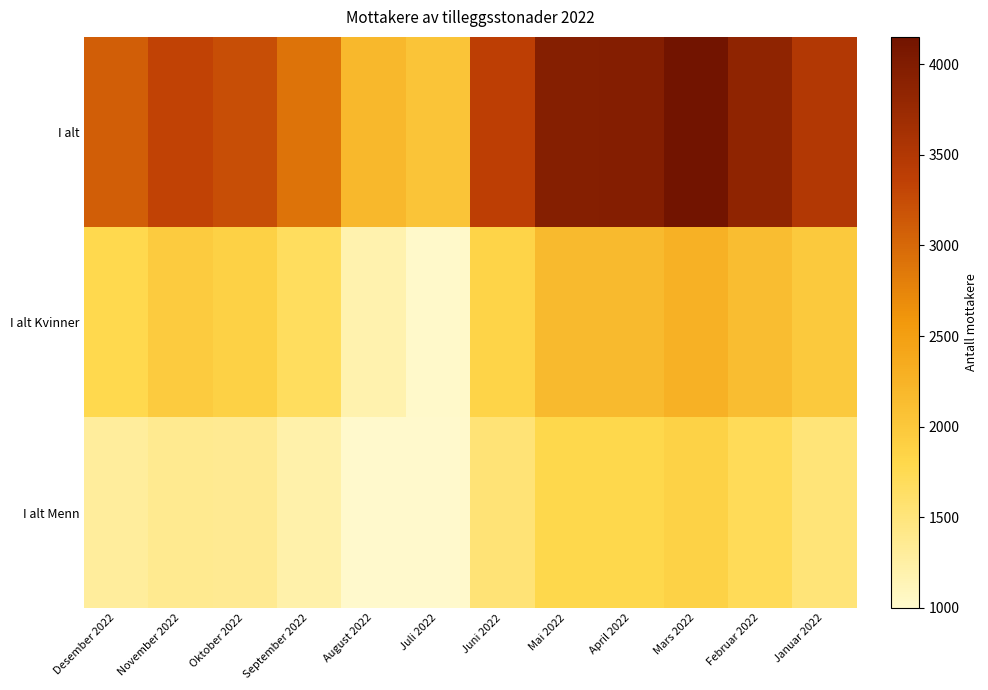

What is the total value across all series at November 2022?

6660